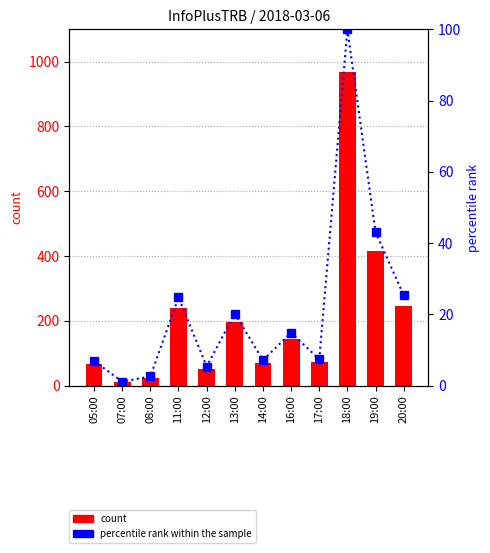

What is the label of the 8th bar from the left?

16:00